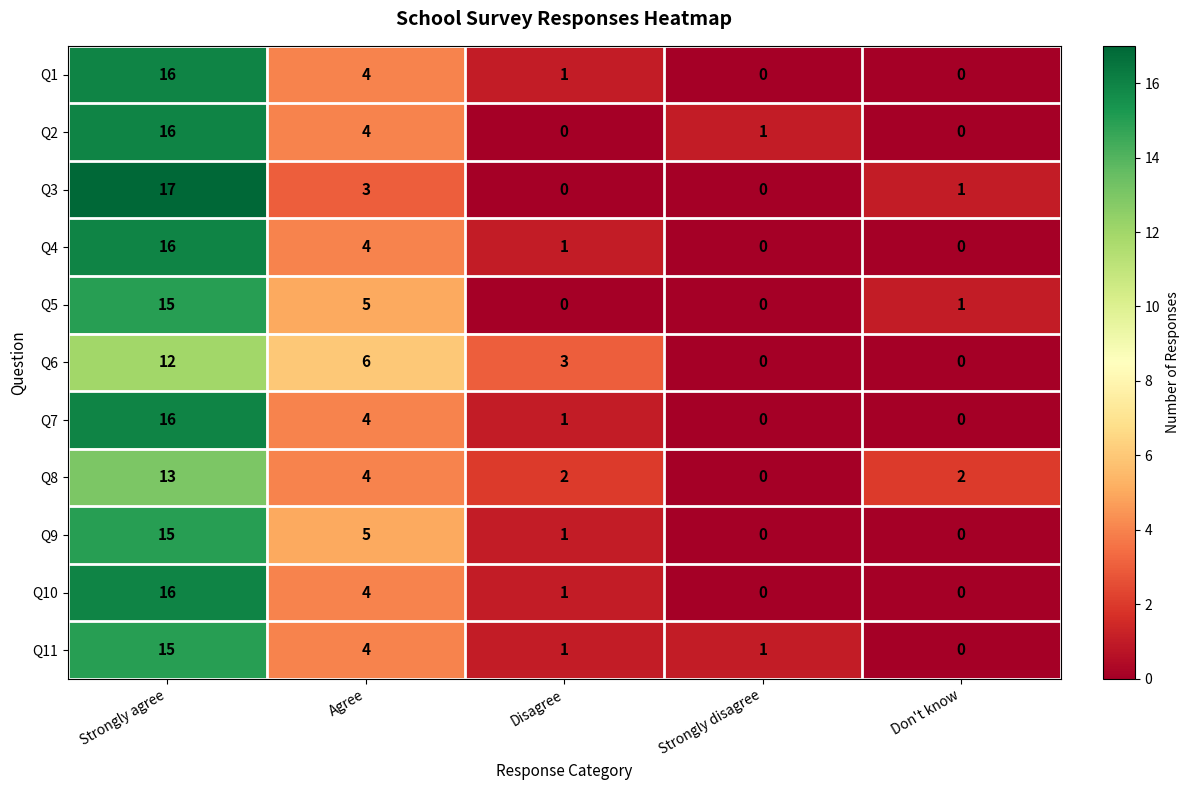

What is the difference between the second highest and minimum values in the Q7 series?

4